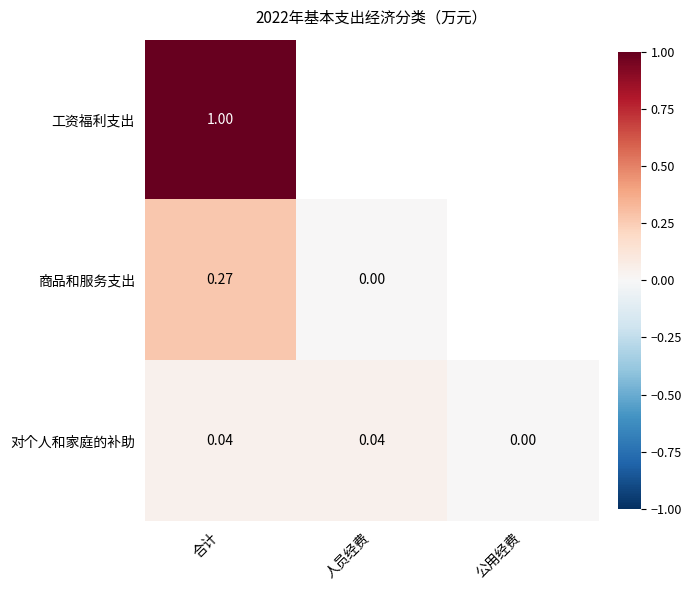

Where is 对个人和家庭的补助 nearest to the value 0?

公用经费